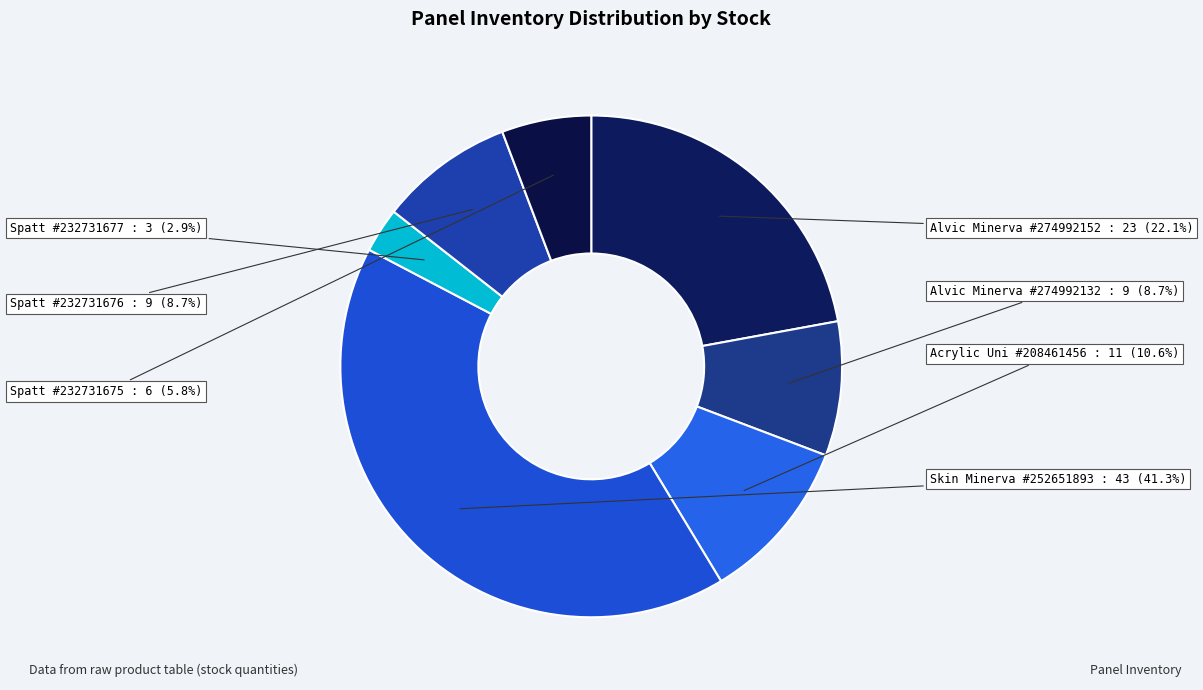

To the nearest percent, what is the average slice percentage?

14%